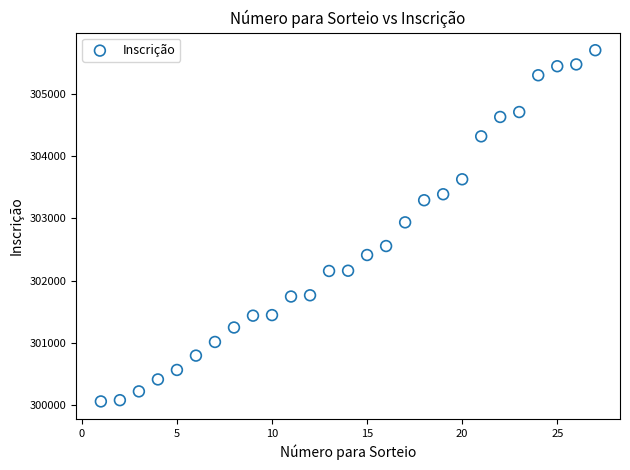

What is the range of Y values (max minus min)?

5635